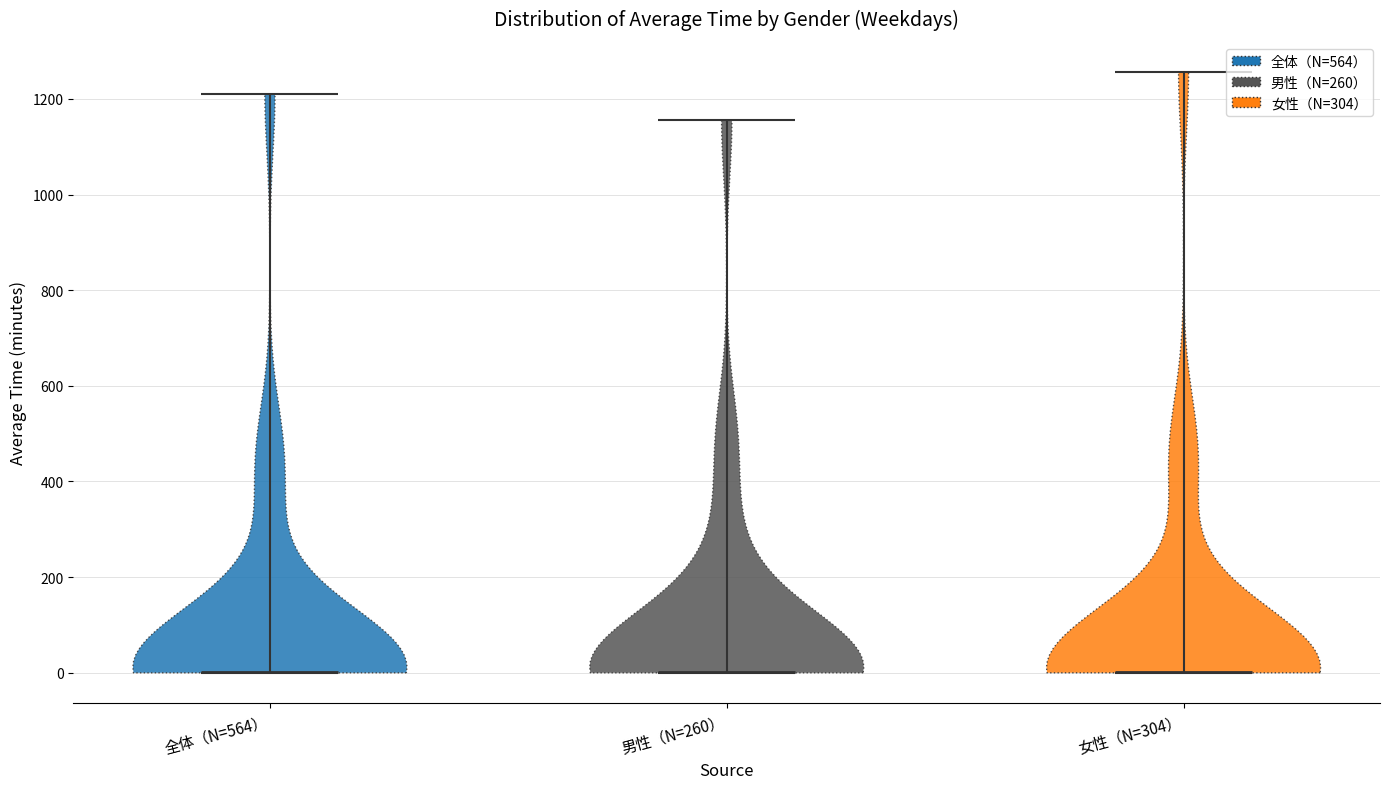

Reading left to right, read every violin against the y-axis: where its median line is, and the lowest and highest points it reaches. The values are not printed on the chart, so give them approximately, as read against the axis.

全体（N=564）: median line 0, lowest point 0, highest point 1220
男性（N=260）: median line 0, lowest point 0, highest point 1160
女性（N=304）: median line 0, lowest point 0, highest point 1260